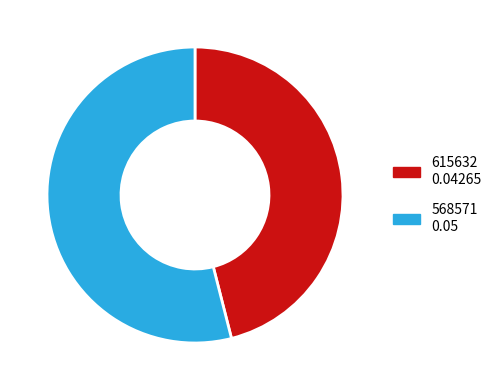

Is the sum of 568571 and 615632 greater than half?

Yes